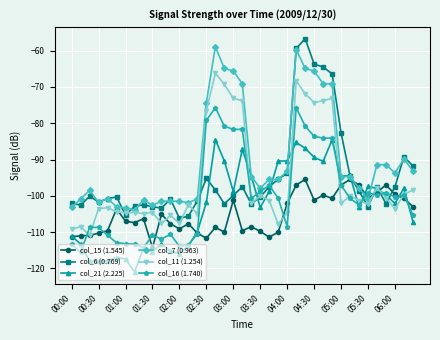

What is the lowest value of the col_16 (1.740) series?

-115.6